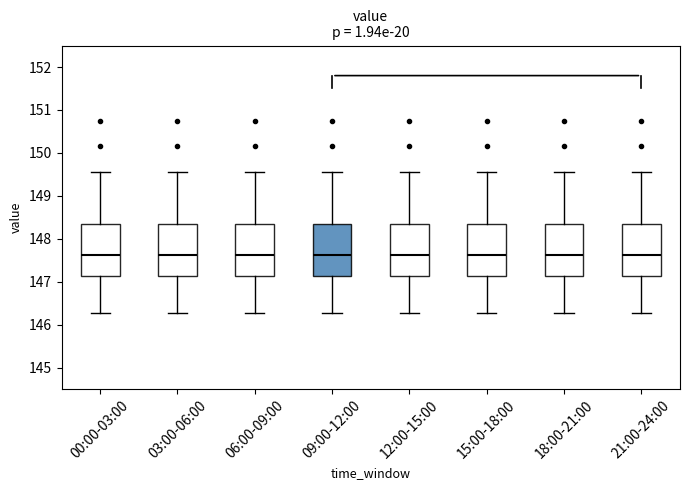

Reading left to right, read every box against the y-axis: the position of its median line, the range the box covers, and the ends of its whiskers. The values are not printed on the chart, so give them approximately, as read against the axis.

00:00-03:00: median 147.6, box 147.1 to 148.3, whiskers 146.3 to 149.6
03:00-06:00: median 147.6, box 147.1 to 148.3, whiskers 146.3 to 149.6
06:00-09:00: median 147.6, box 147.1 to 148.3, whiskers 146.3 to 149.6
09:00-12:00: median 147.6, box 147.1 to 148.3, whiskers 146.3 to 149.6
12:00-15:00: median 147.6, box 147.1 to 148.3, whiskers 146.3 to 149.6
15:00-18:00: median 147.6, box 147.1 to 148.3, whiskers 146.3 to 149.6
18:00-21:00: median 147.6, box 147.1 to 148.3, whiskers 146.3 to 149.6
21:00-24:00: median 147.6, box 147.1 to 148.3, whiskers 146.3 to 149.6